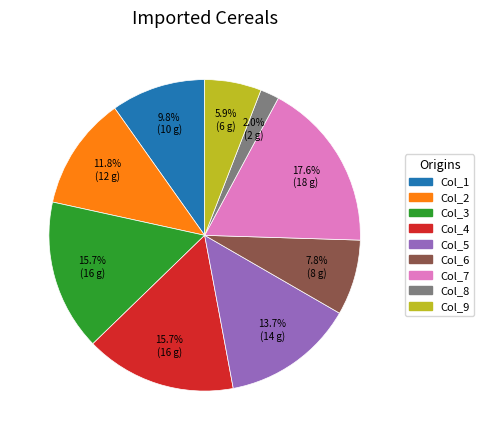

How many slices are in this pie chart?

9